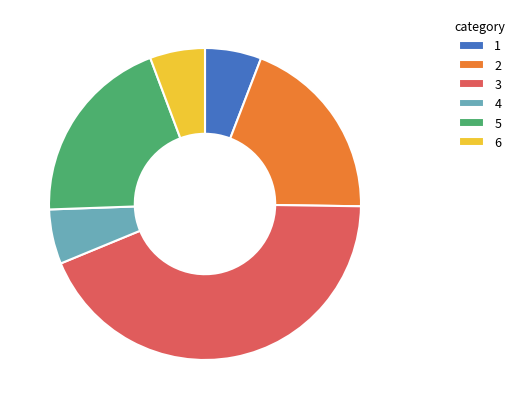

Which slice is the largest?

3